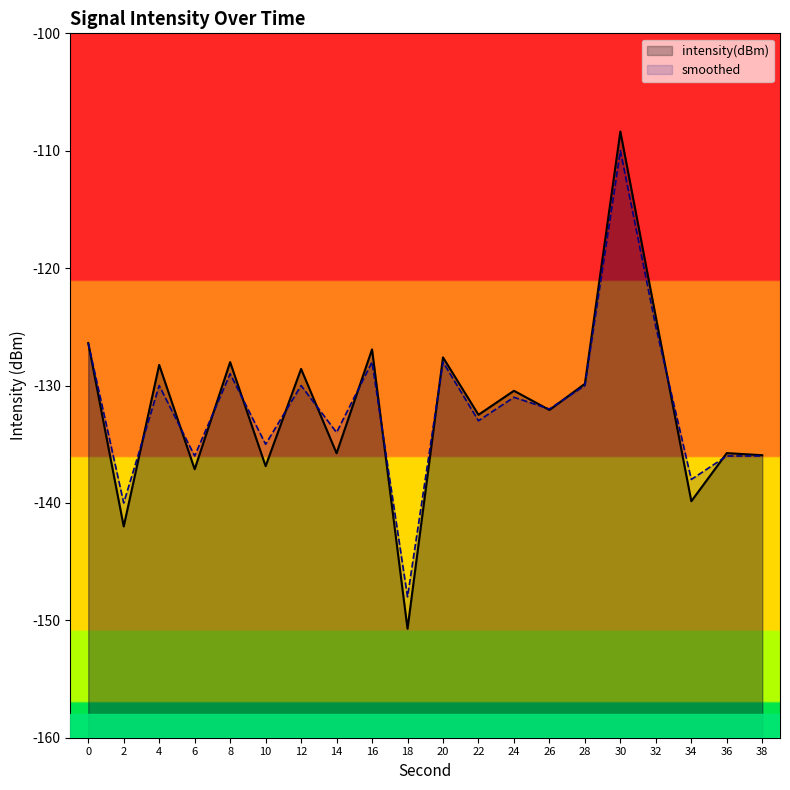

How many categories are shown in the chart?

20